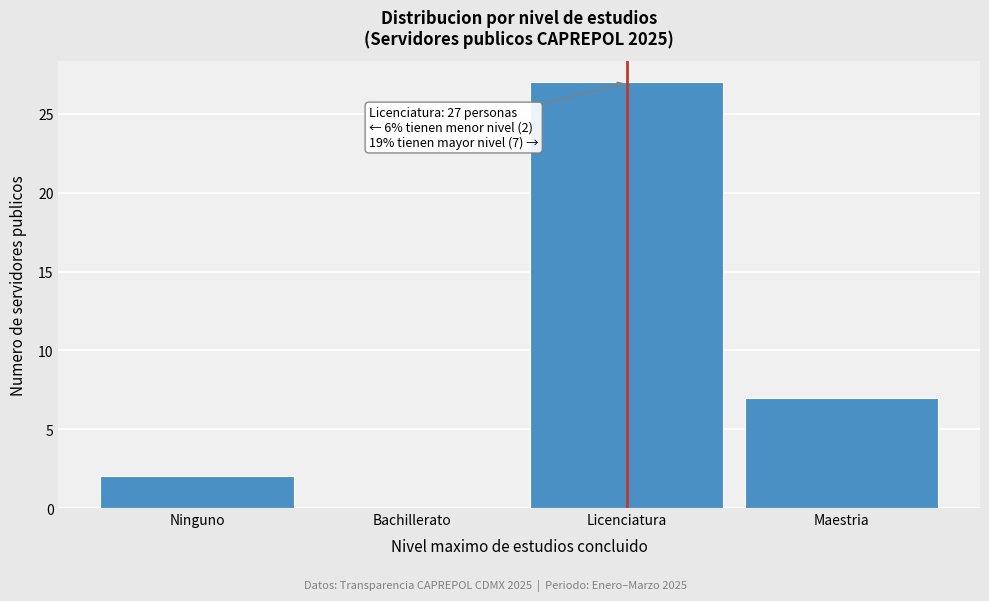

Reading left to right, list all the values displayed in this chart.

Ninguno=2	Bachillerato=0	Licenciatura=27	Maestria=7